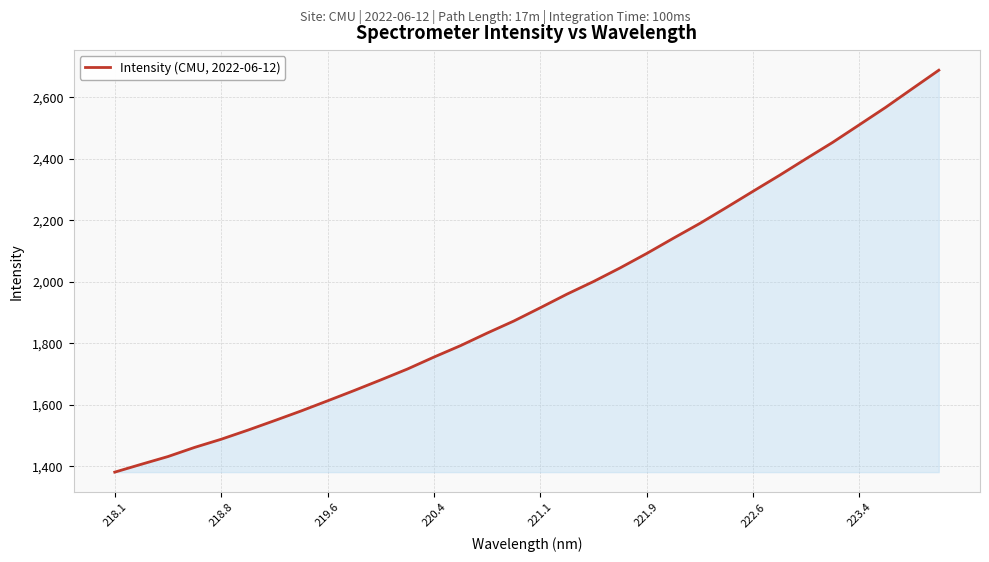

What is the difference between the maximum and minimum values?

1307.7